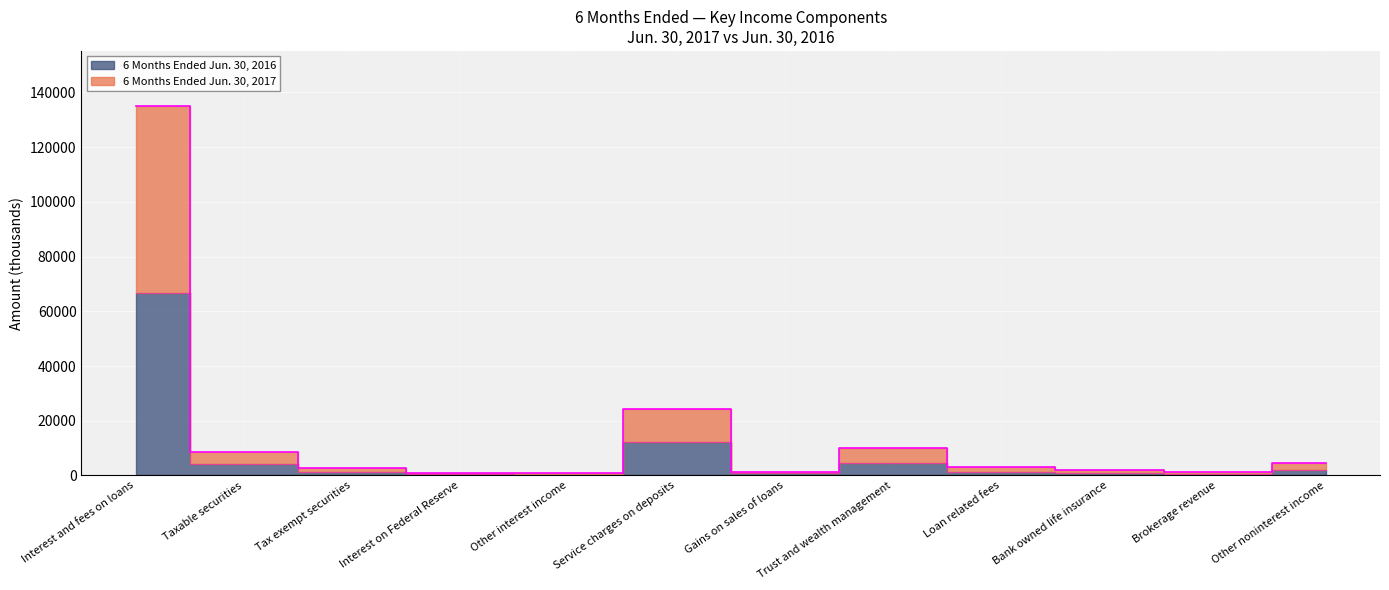

Where does the 6 Months Ended Jun. 30, 2016 series first go above 1350?

Interest and fees on loans